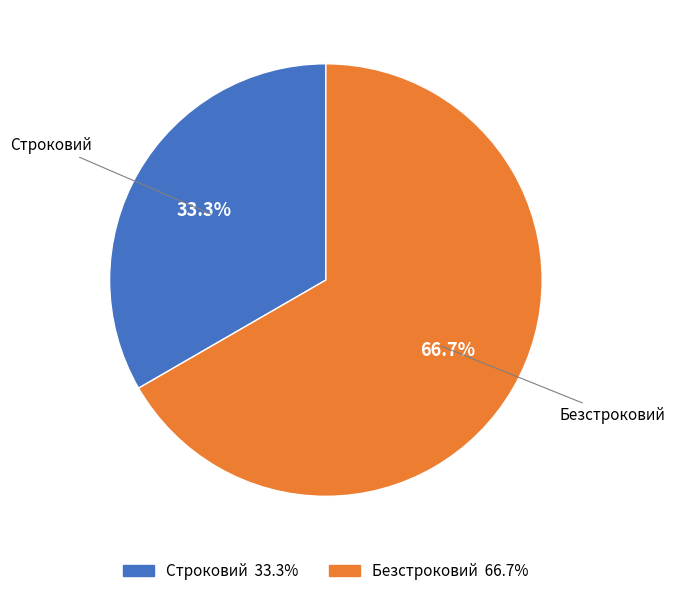

Count the number of slices in the pie.

2